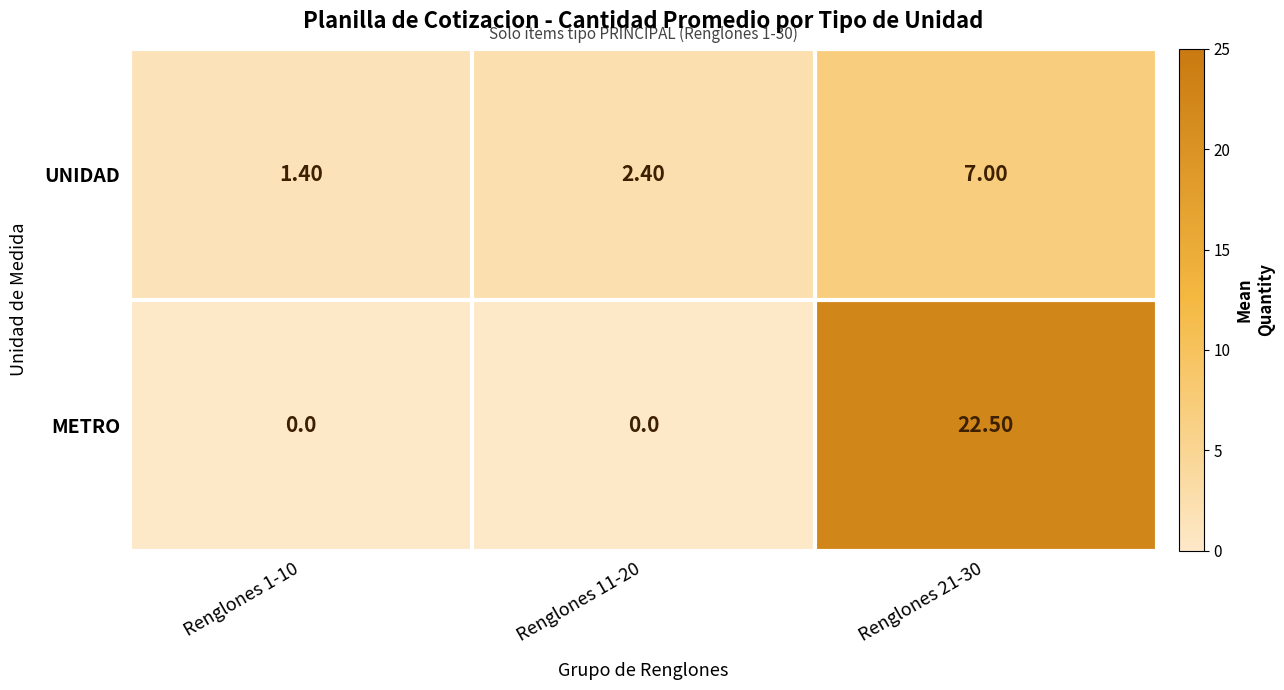

At which category is the sum across all series the highest?

Renglones 21-30